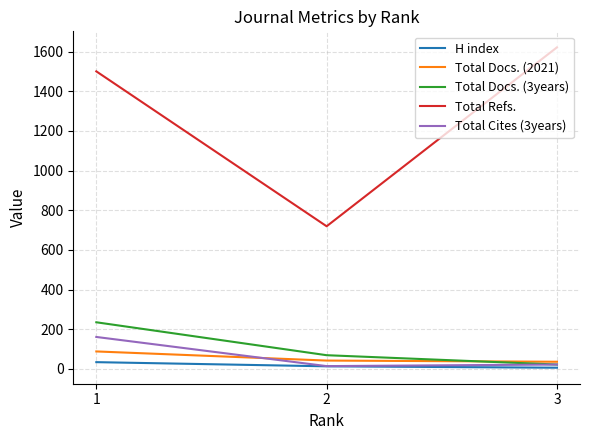

The Total Cites (3years) series shows 14 at 2. True or false?

True